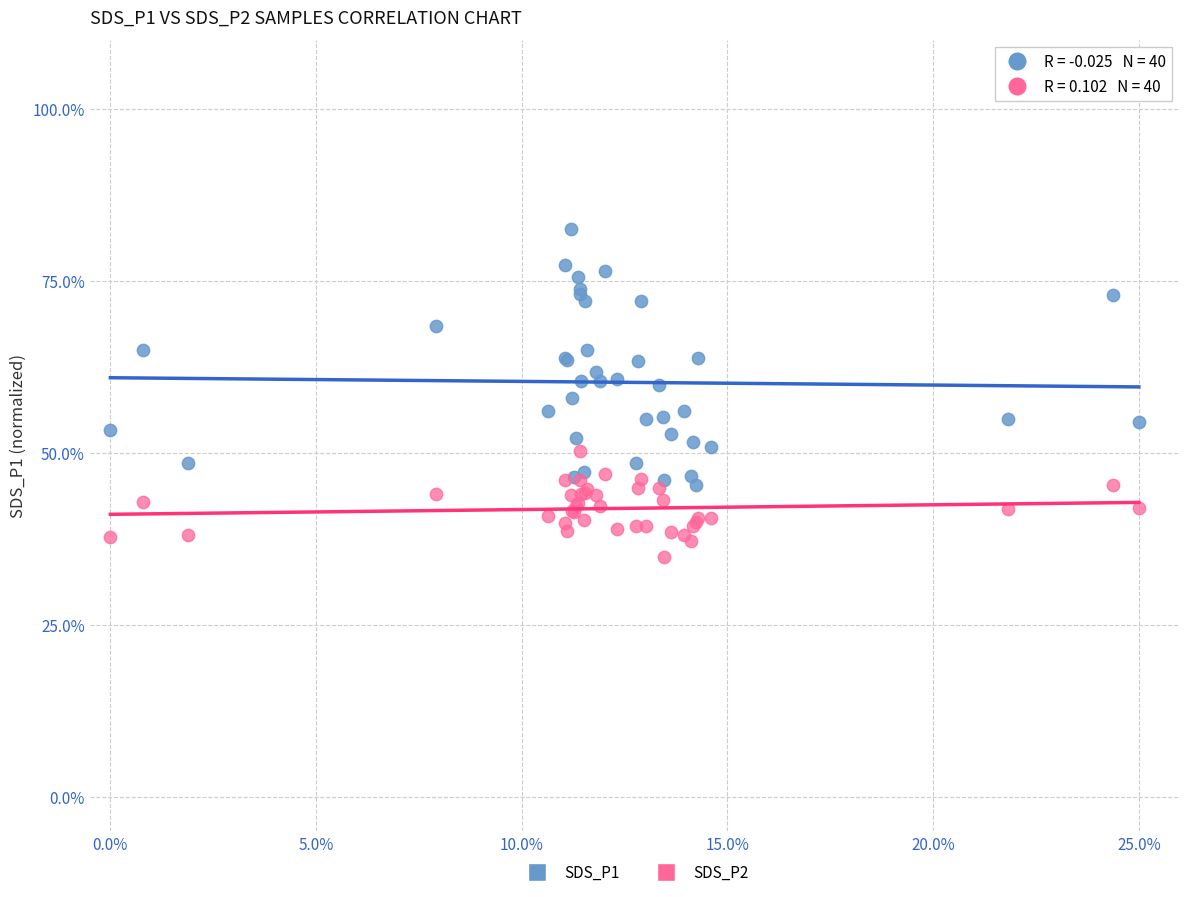

Which series has the widest spread of Y values?

SDS_P1